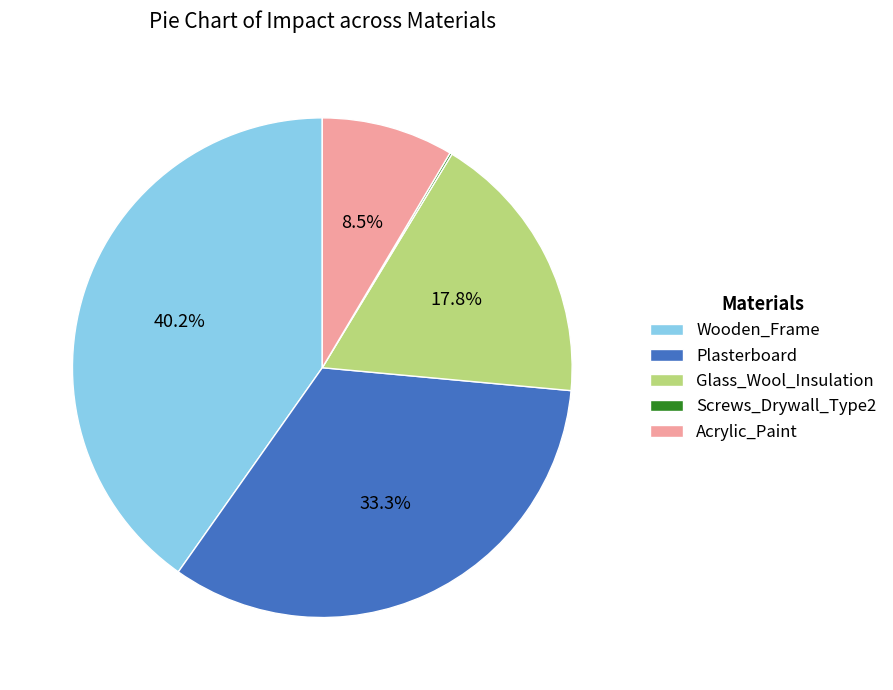

How much of the chart is everything except Acrylic_Paint?

91.5%